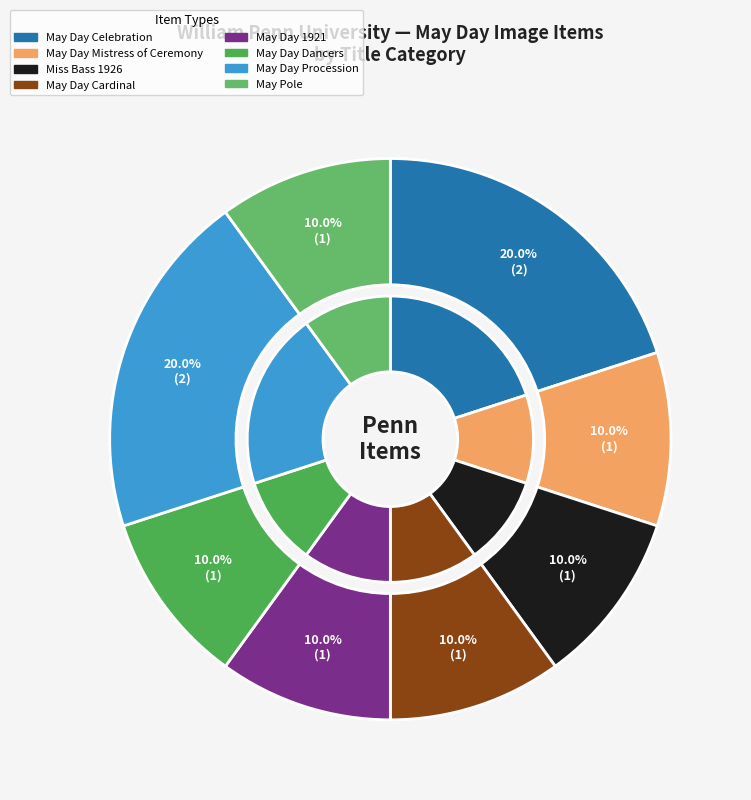

What percentage is the May Day Celebration slice, to the nearest percent?

20%